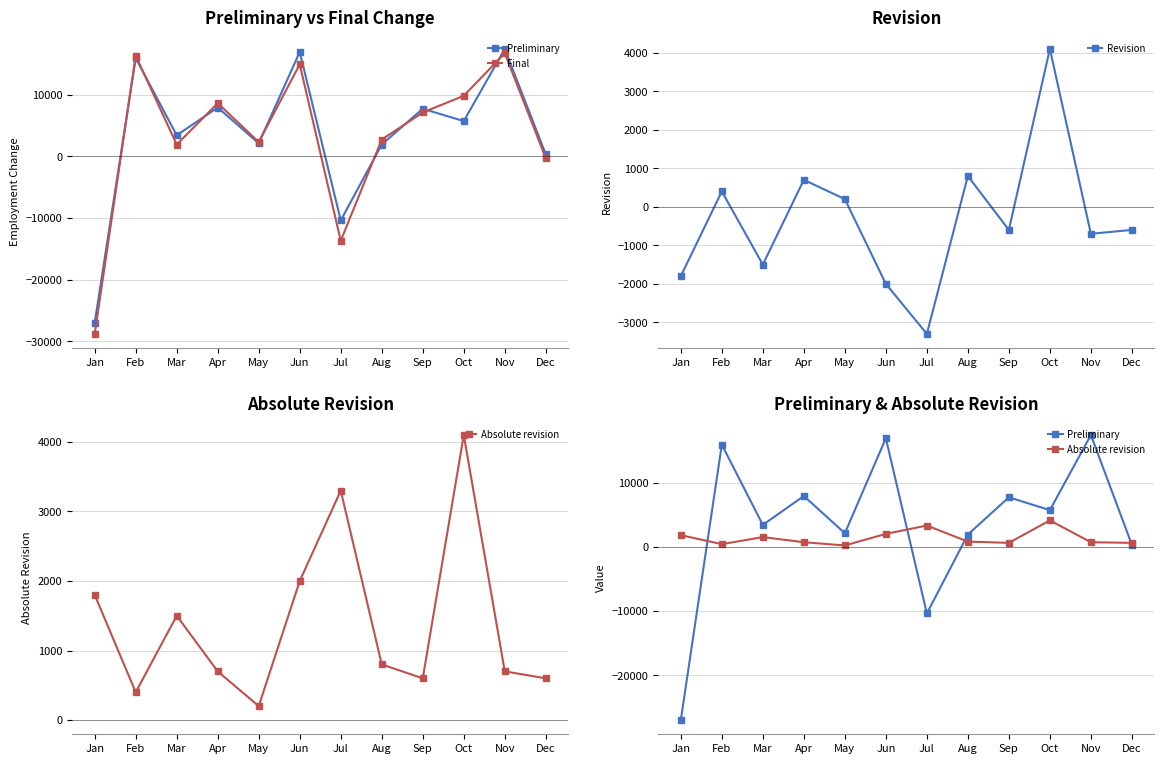

Count the number of data series in this chart.

4